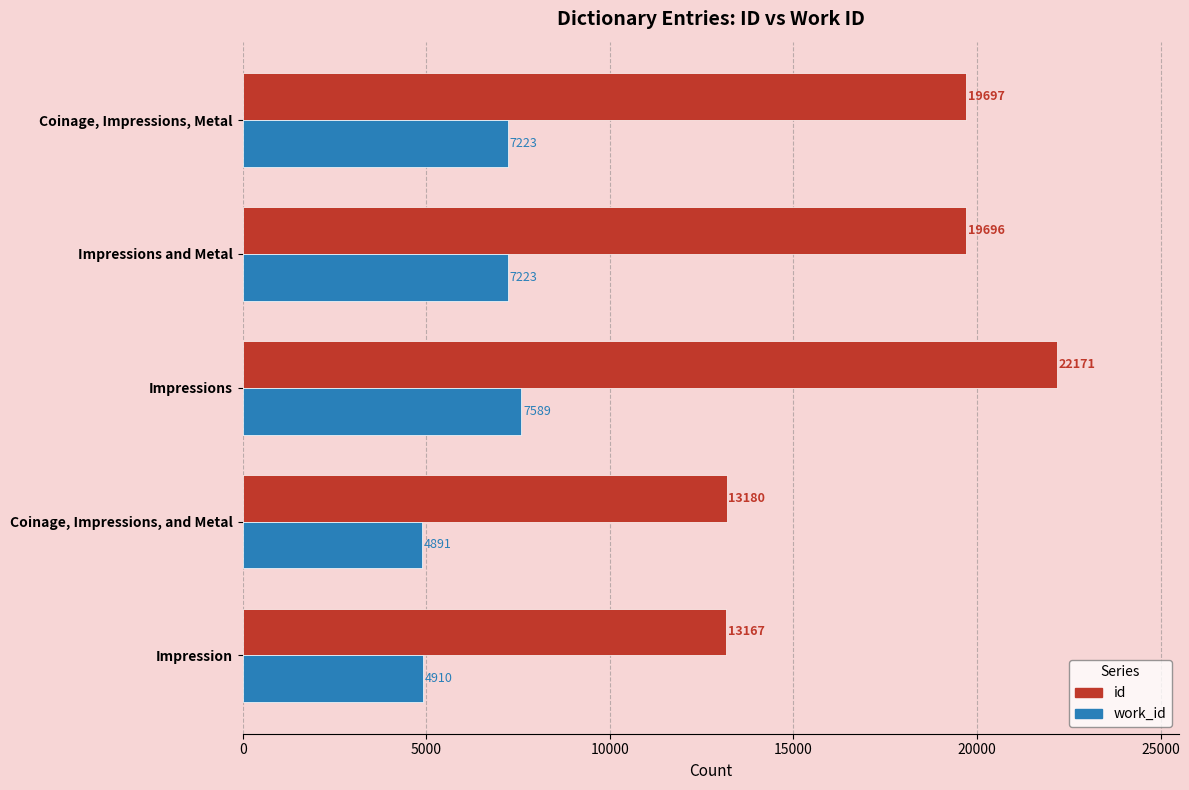

Which category has the lowest value in the work_id series?

Coinage, Impressions, and Metal